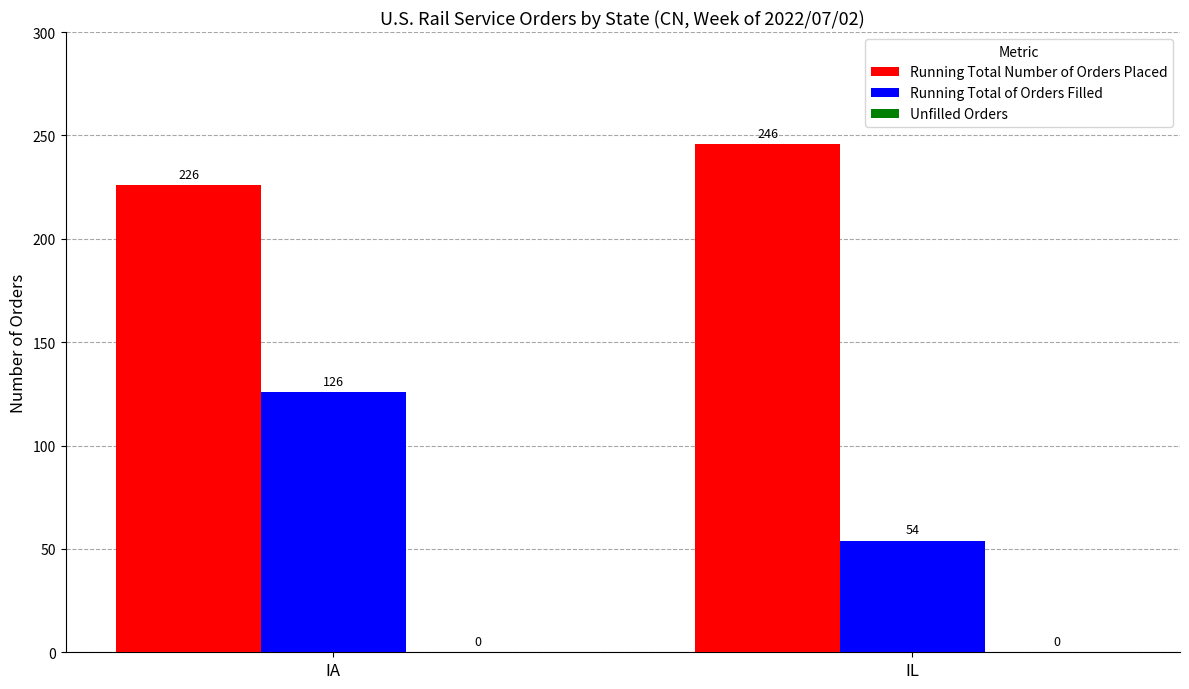

What is the difference between the maximum and minimum values in the Running Total Number of Orders Placed series?

20